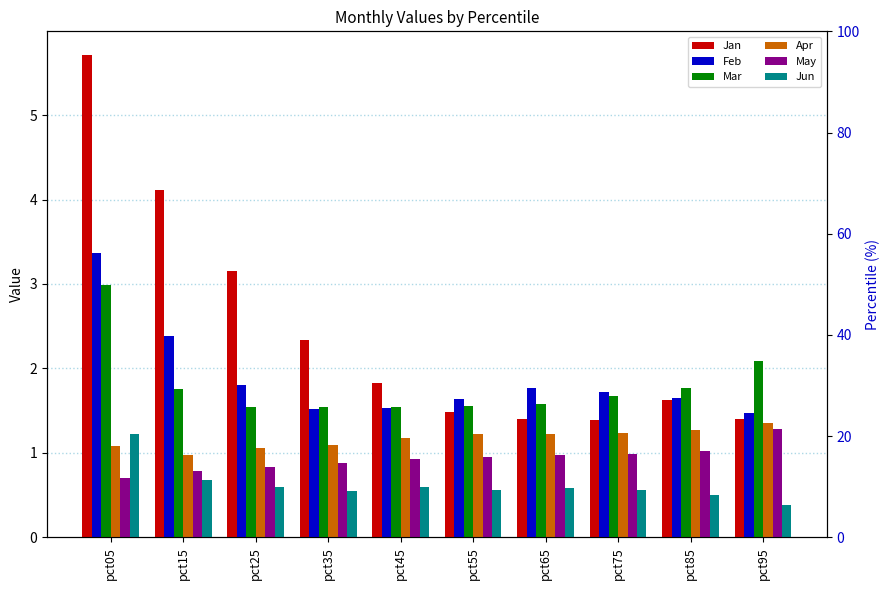

At which category is the sum across all series the highest?

pct05